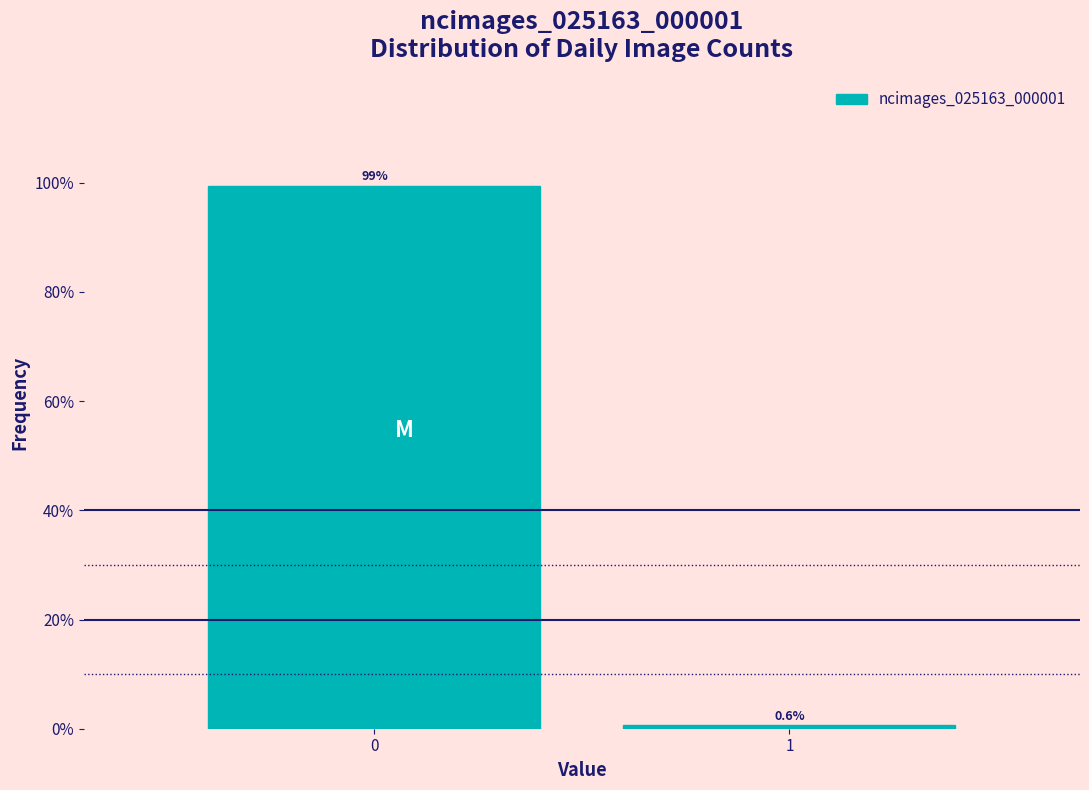

Reading left to right, extract all data points from this chart.

0=99.4	1=0.6